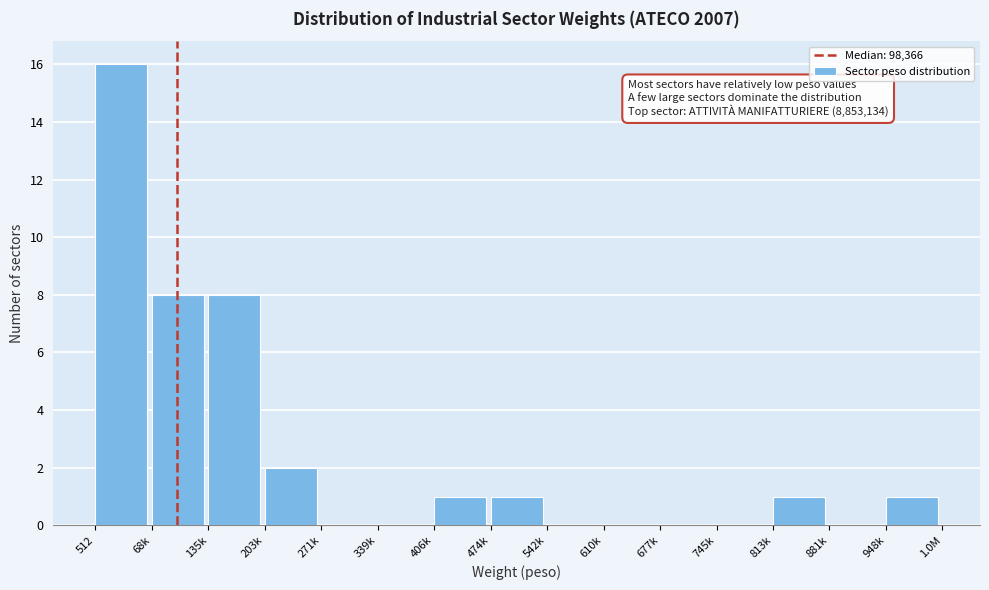

Reading left to right, what are all the values shown in this chart?

512=16	68k=8	135k=8	203k=2	271k=0	339k=0	406k=1	474k=1	542k=0	610k=0	677k=0	745k=0	813k=1	881k=0	948k=1